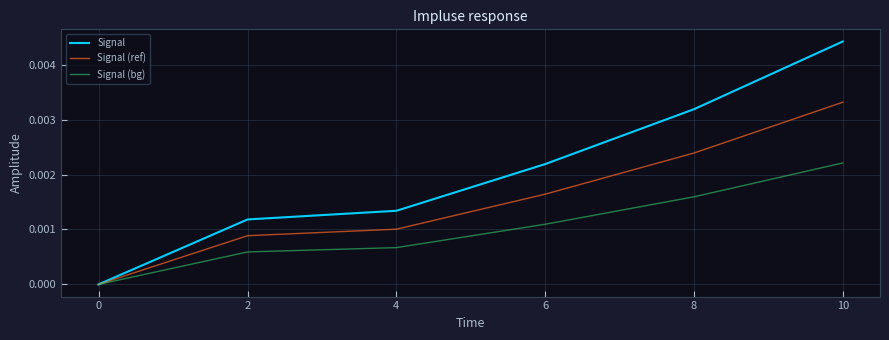

List the series in order of their peak value, lowest first.

Signal (bg), Signal (ref), Signal